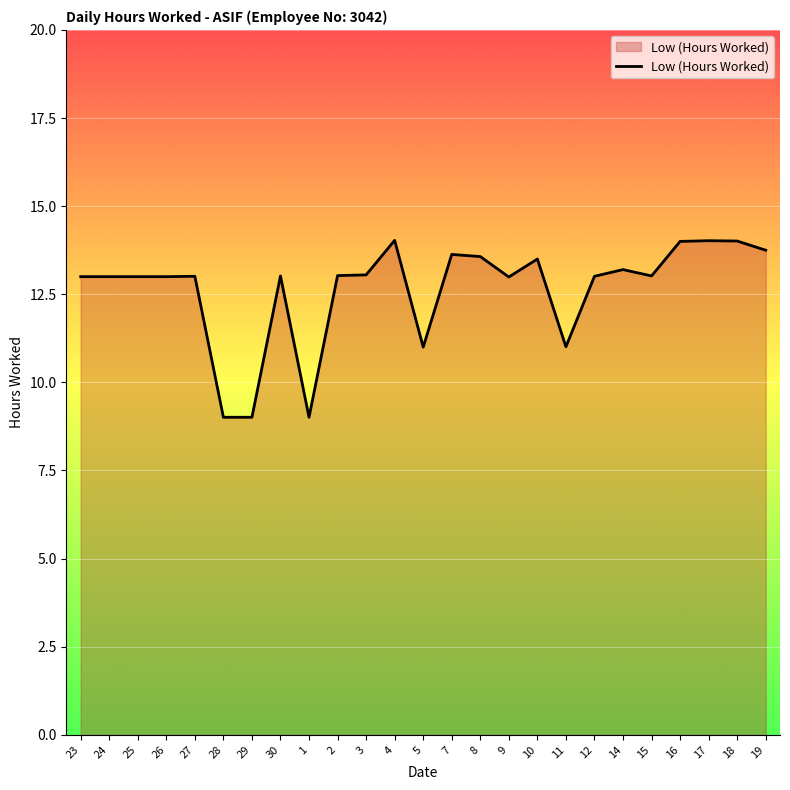

True or false: the data shows 13.0 at 12.

True